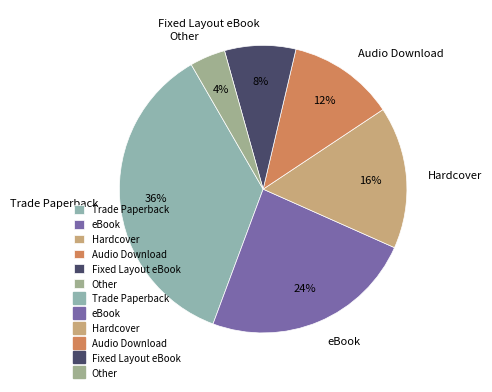

To the nearest percent, what percentage of the pie is Trade Paperback?

36%